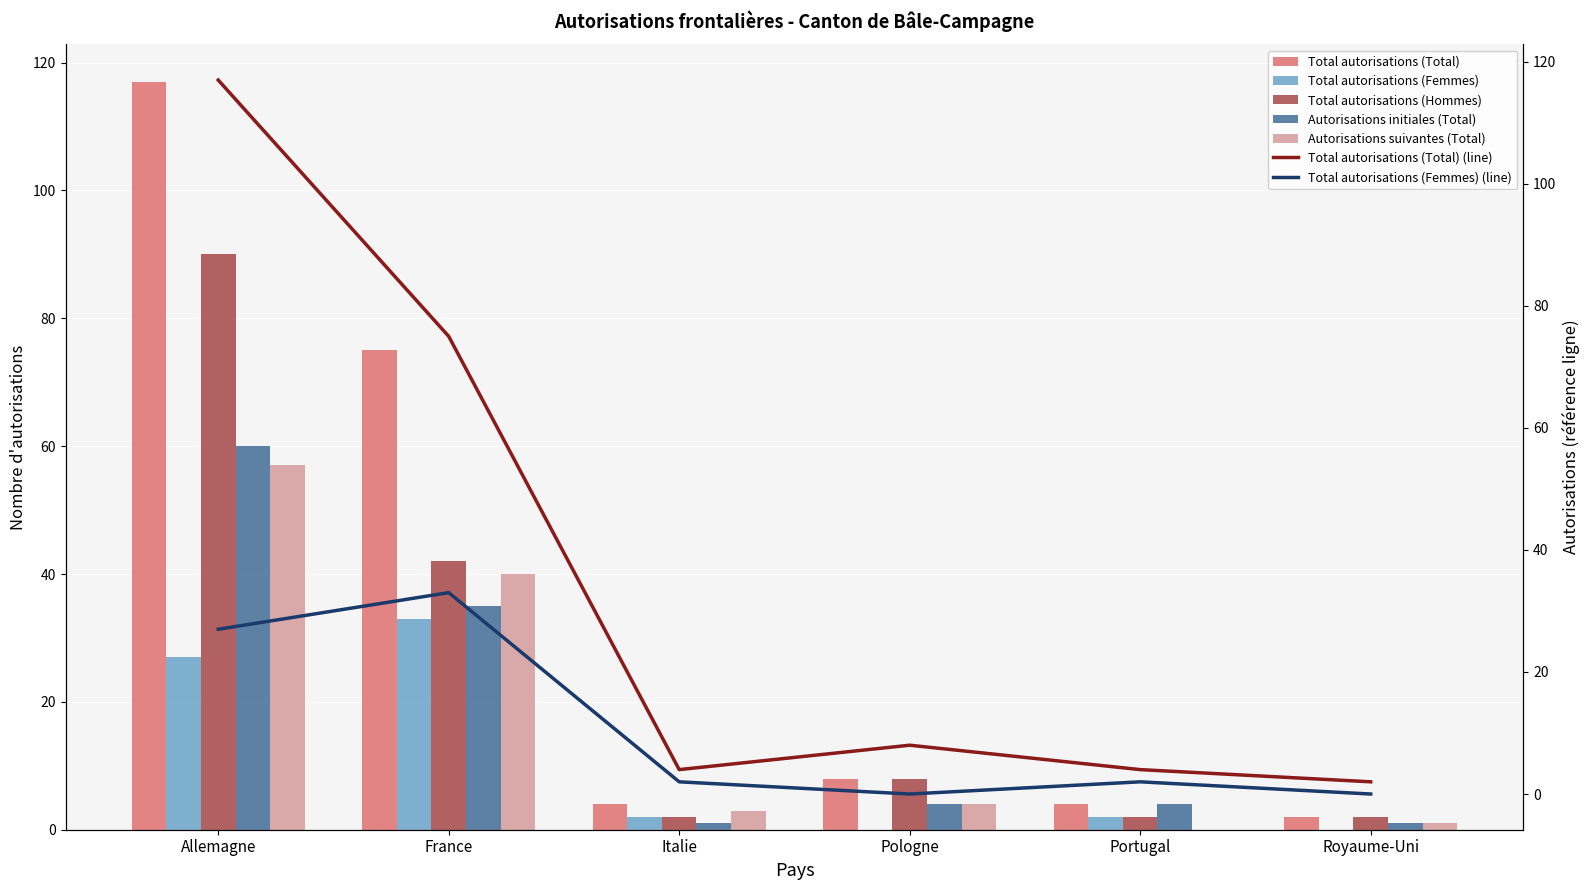

The value of Total autorisations (Total) at Pologne is 14. True or false?

False